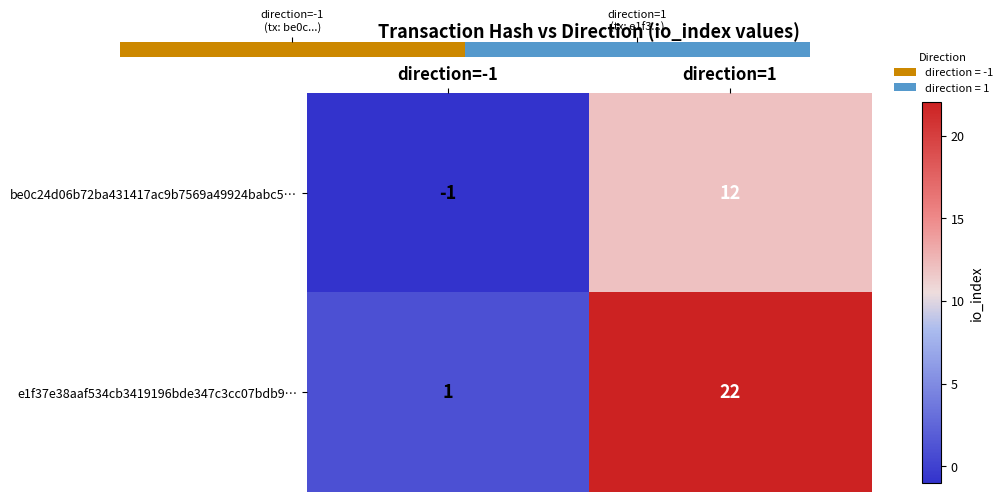

True or false: e1f37e38aaf534cb3419196bde347c3cc07bdb9… has a value of 1 at direction=-1.

True